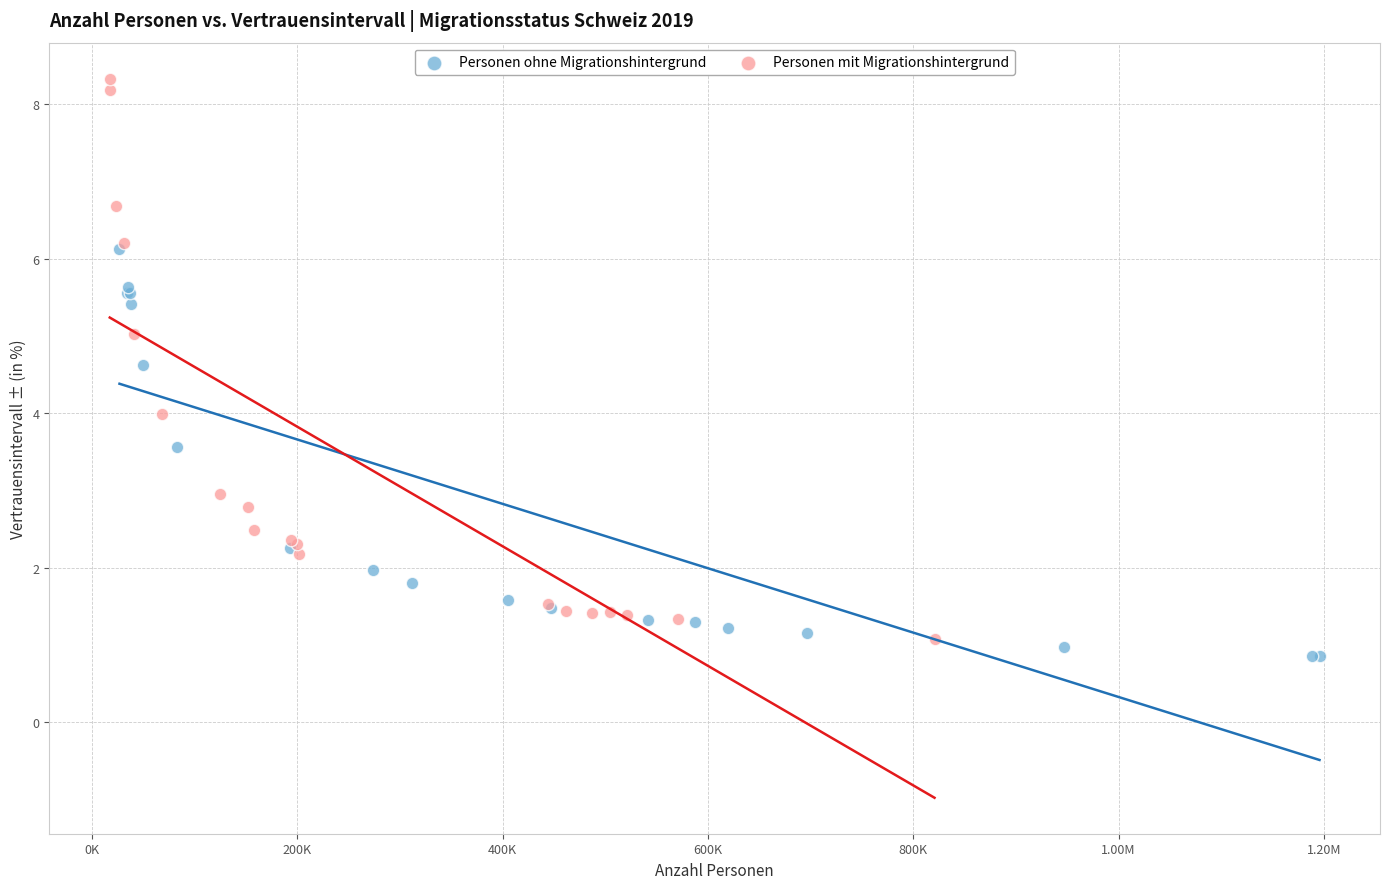

Which series contains the highest Y value?

Personen mit Migrationshintergrund